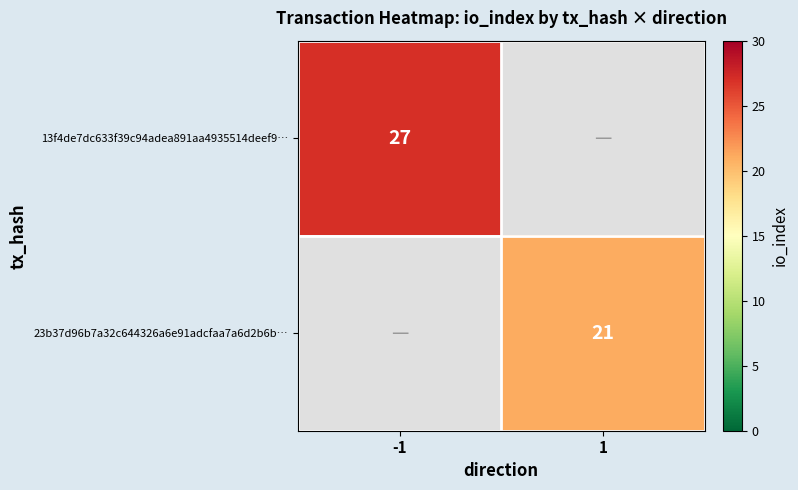

True or false: 13f4de7dc633f39c94adea891aa4935514deef9… has a value of 27 at -1.

True